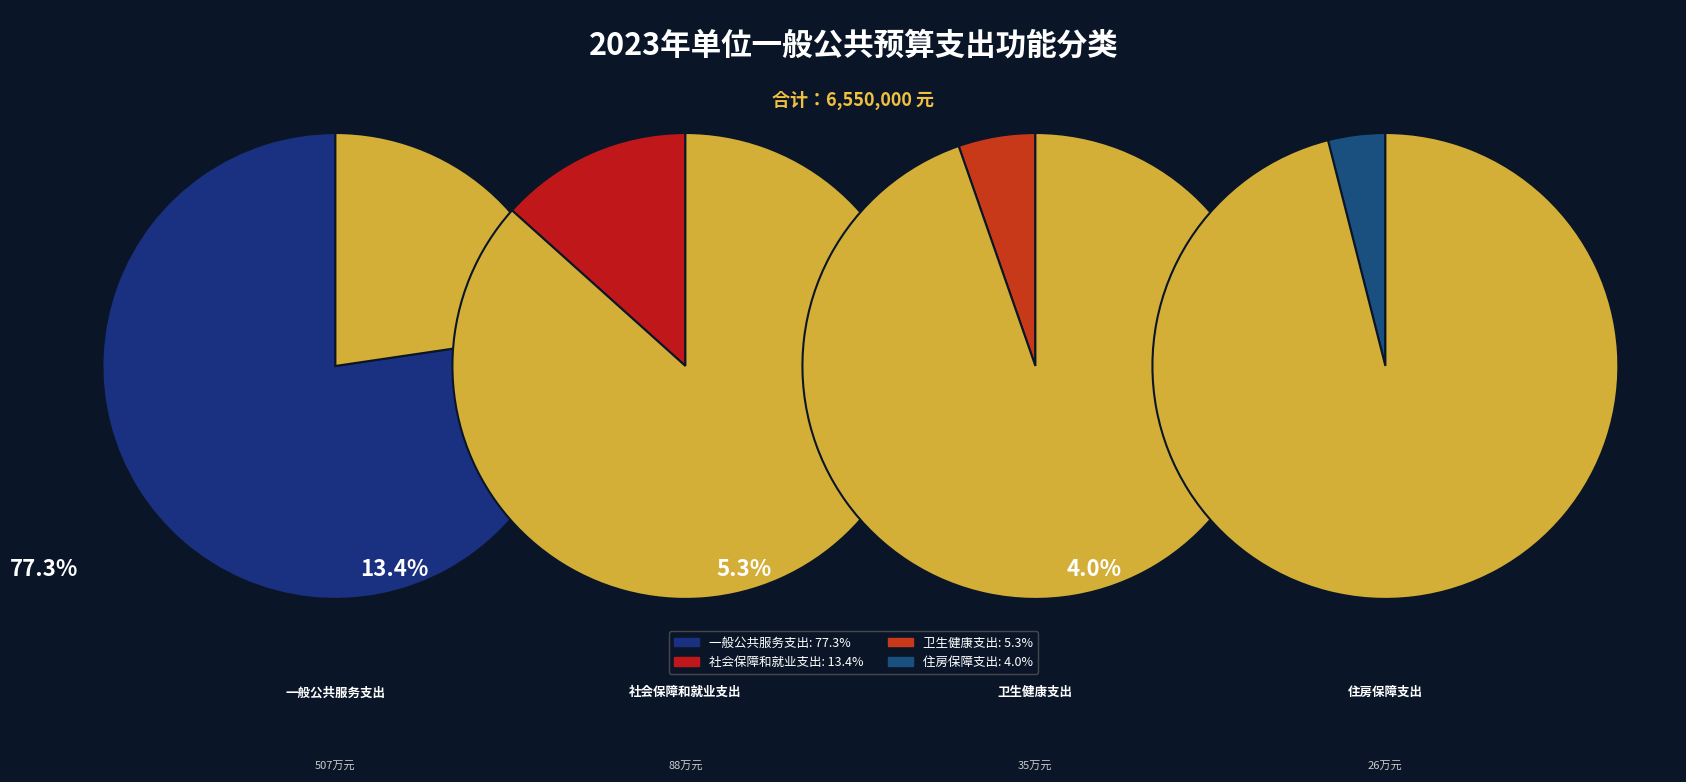

To the nearest percent, what is the difference between the 一般公共服务支出 and 卫生健康支出 slice percentages?

72%